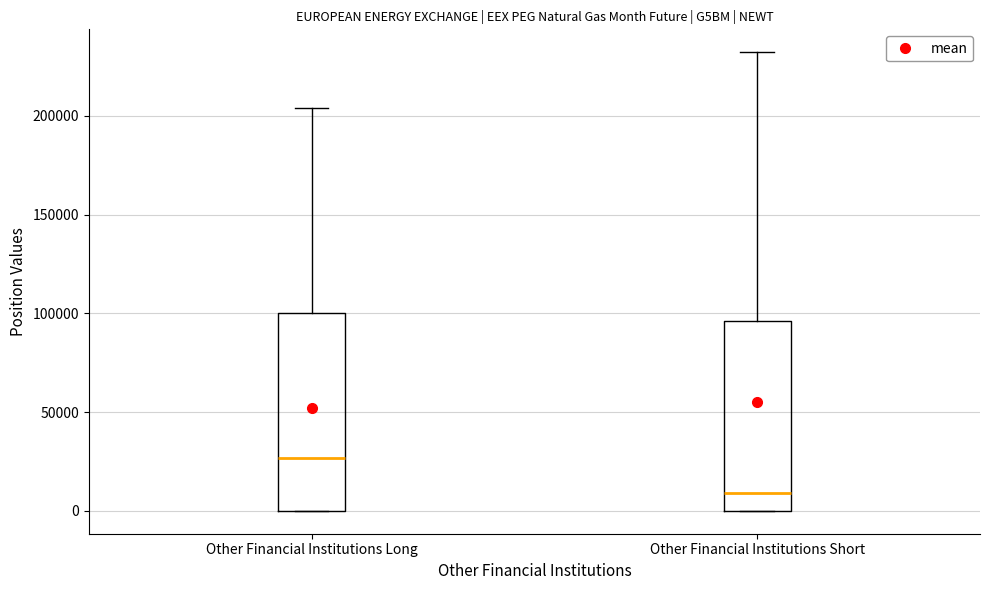

Which box has the highest median line?

Other Financial Institutions Long